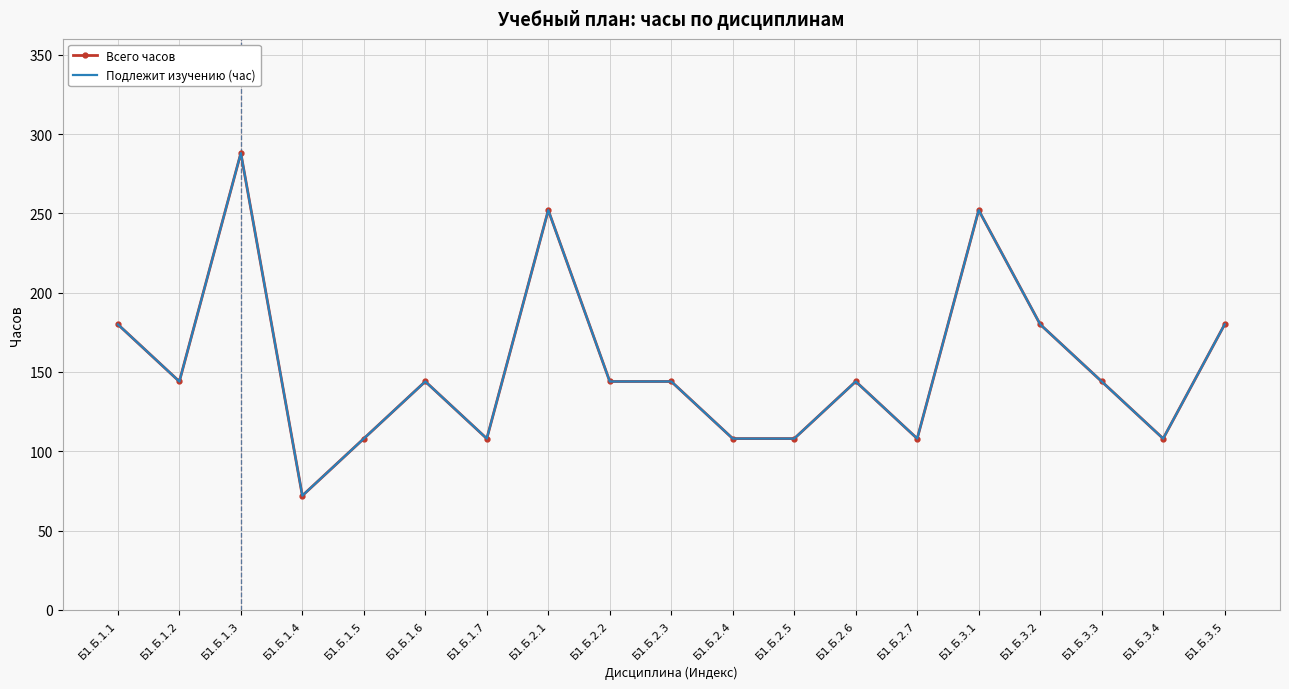

Reading right to left, what are all the values shown in this chart?

Всего часов: 180	108	144	180	252	108	144	108	108	144	144	252	108	144	108	72	288	144	180
Подлежит изучению (час): 180	108	144	180	252	108	144	108	108	144	144	252	108	144	108	72	288	144	180